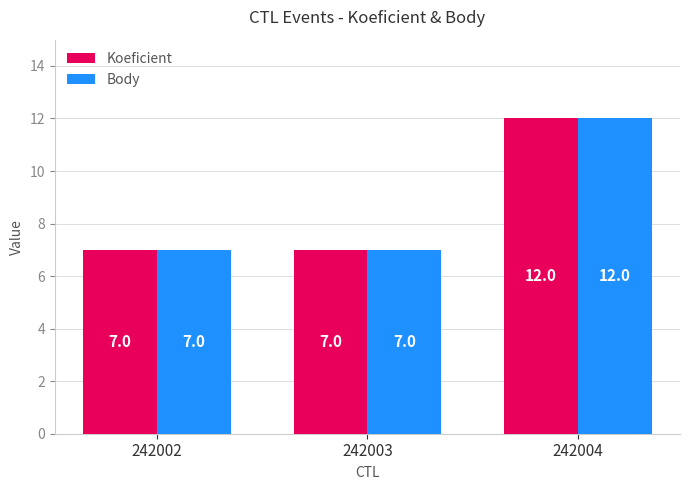

What is the value of the Koeficient bar at the 1st from the left?

7